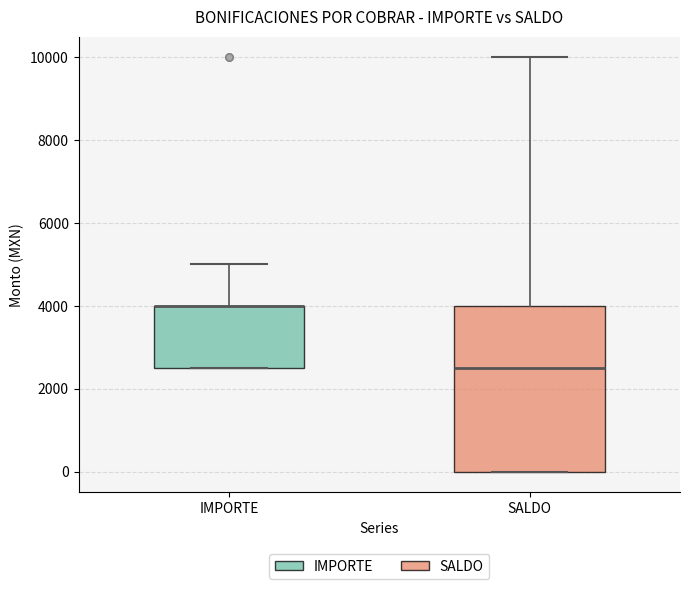

Where is the upper edge of the box for SALDO on the y-axis? The values are not printed on the chart, so give them approximately, as read against the axis.

4000